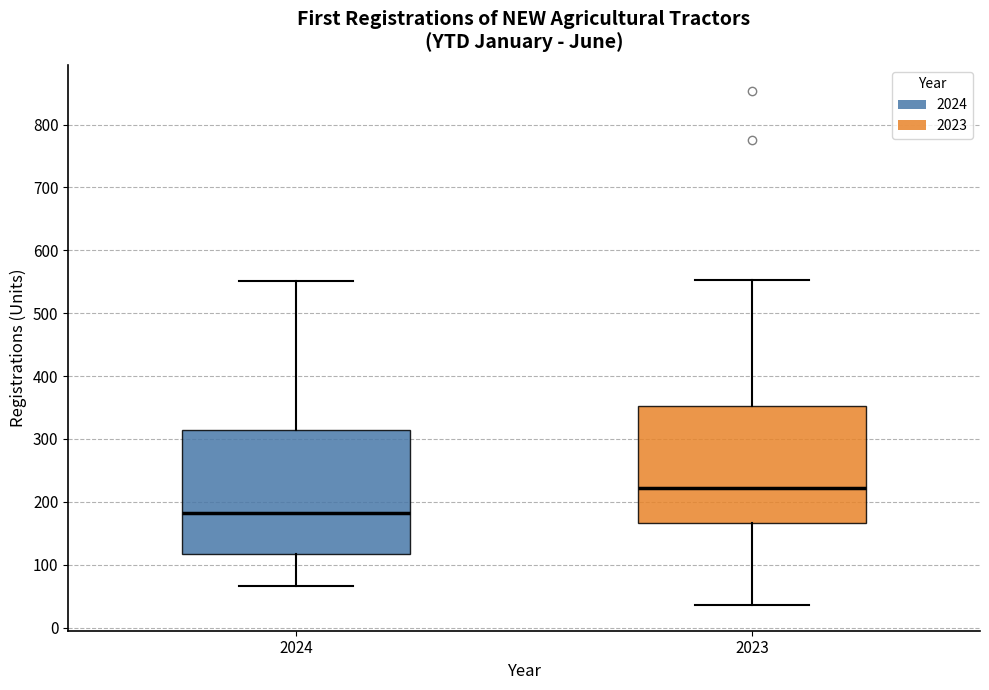

Reading left to right, read every box against the y-axis: the position of its median line, the range the box covers, and the ends of its whiskers. The values are not printed on the chart, so give them approximately, as read against the axis.

2024: median 180, box 120 to 310, whiskers 70 to 550
2023: median 220, box 170 to 350, whiskers 40 to 550